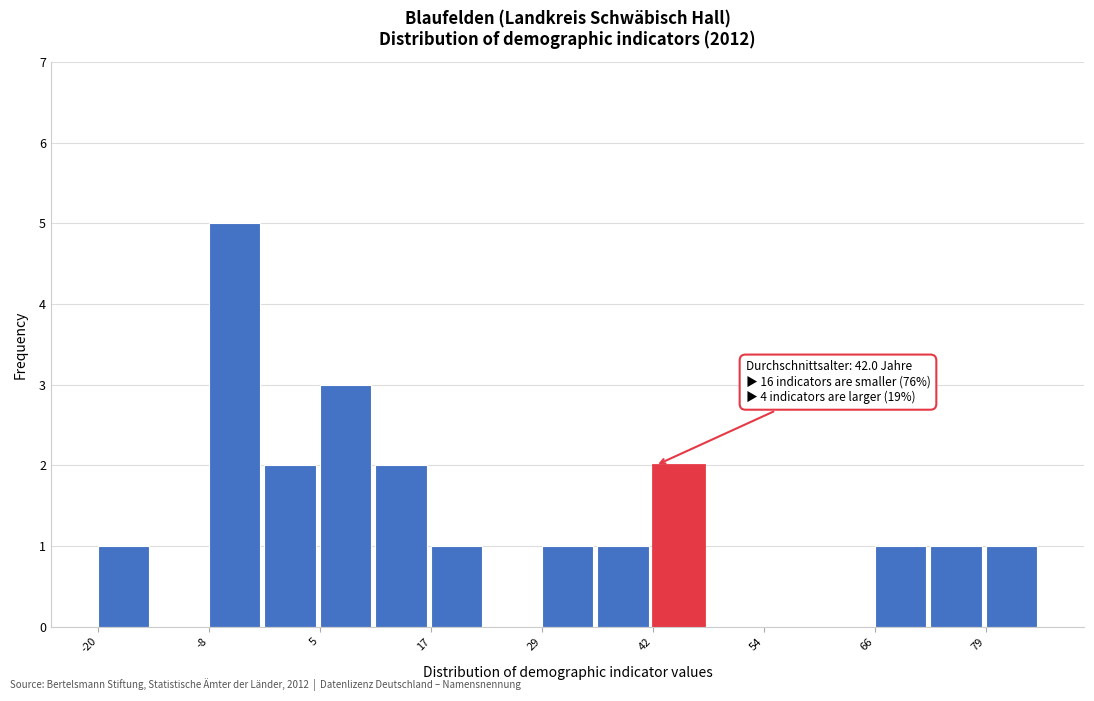

Around what value on the x-axis is the tallest bar? Give the approximate position of its centre, as read against the axis.

-4